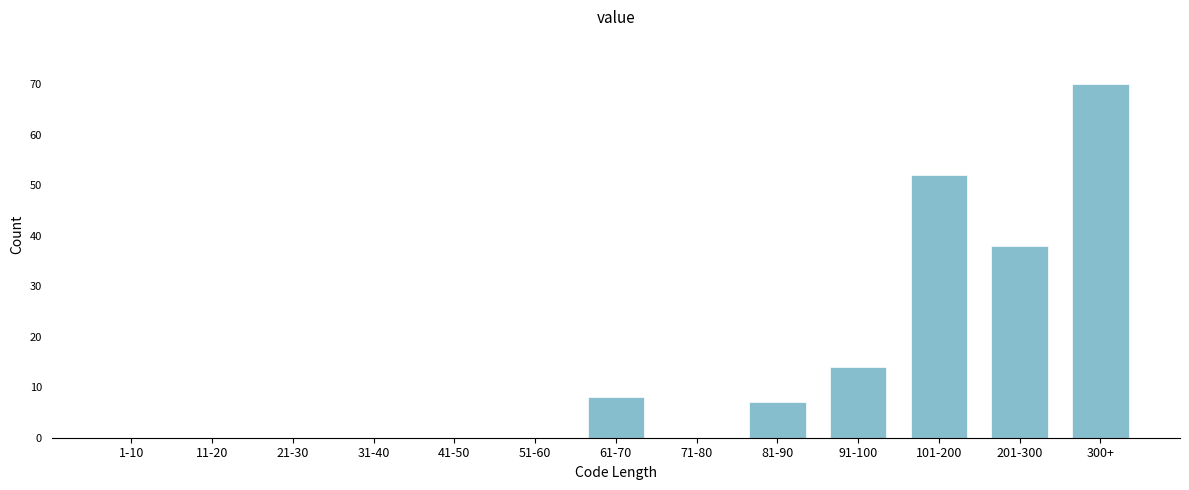

Reading left to right, transcribe all the data shown in this chart.

1-10=0	11-20=0	21-30=0	31-40=0	41-50=0	51-60=0	61-70=8	71-80=0	81-90=7	91-100=14	101-200=52	201-300=38	300+=70